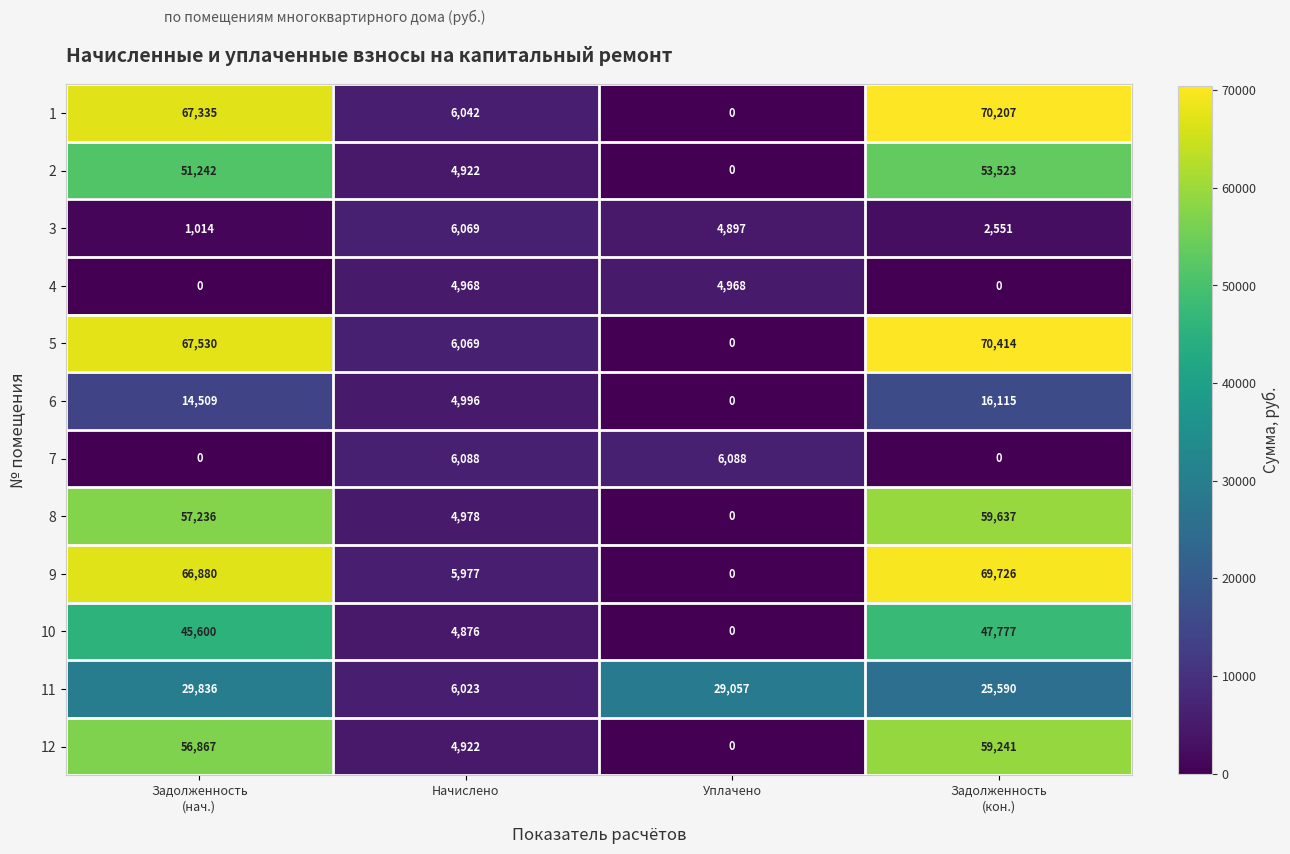

At which category is the sum across all series the highest?

Задолженность
(кон.)